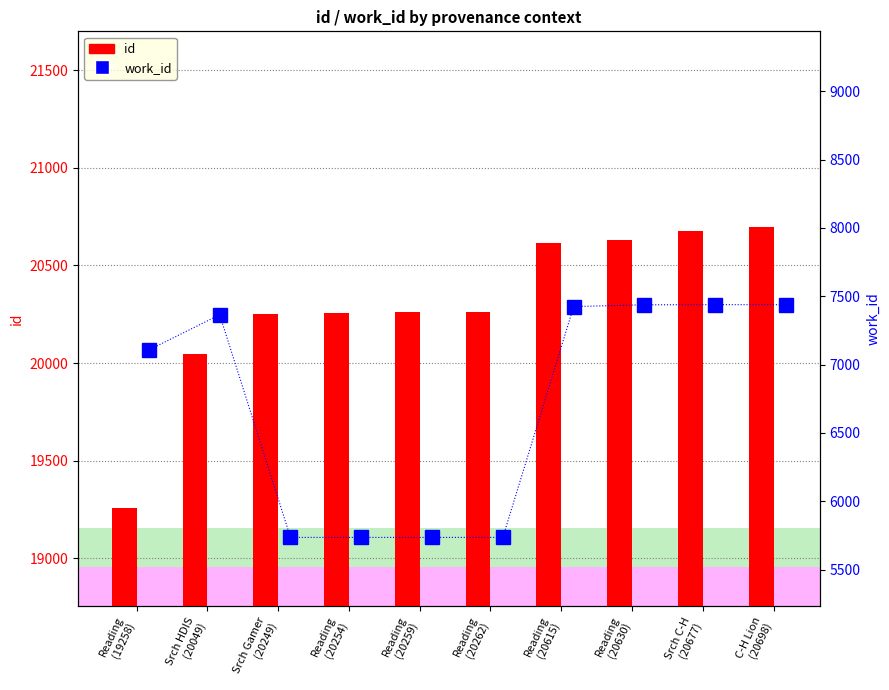

Which category has the highest value in the id series?

C-H Lion
(20698)